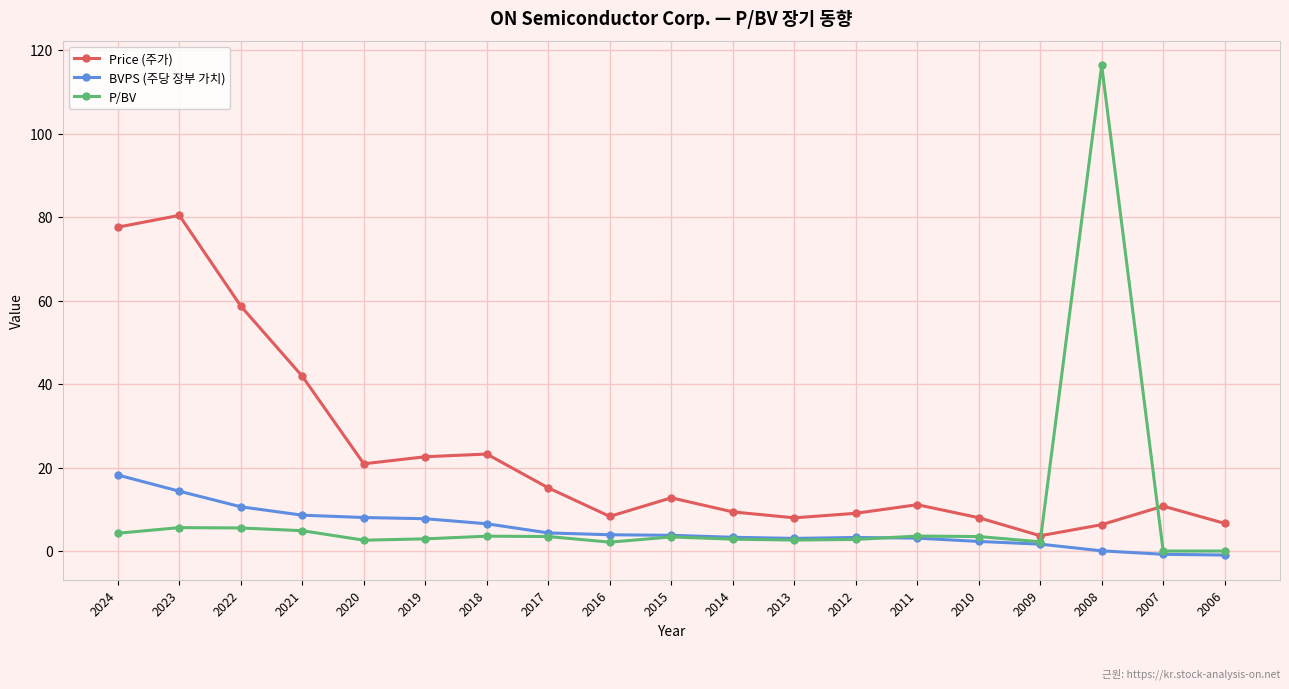

Is it true that BVPS (주당 장부 가치) equals 10.6 at 2022?

True